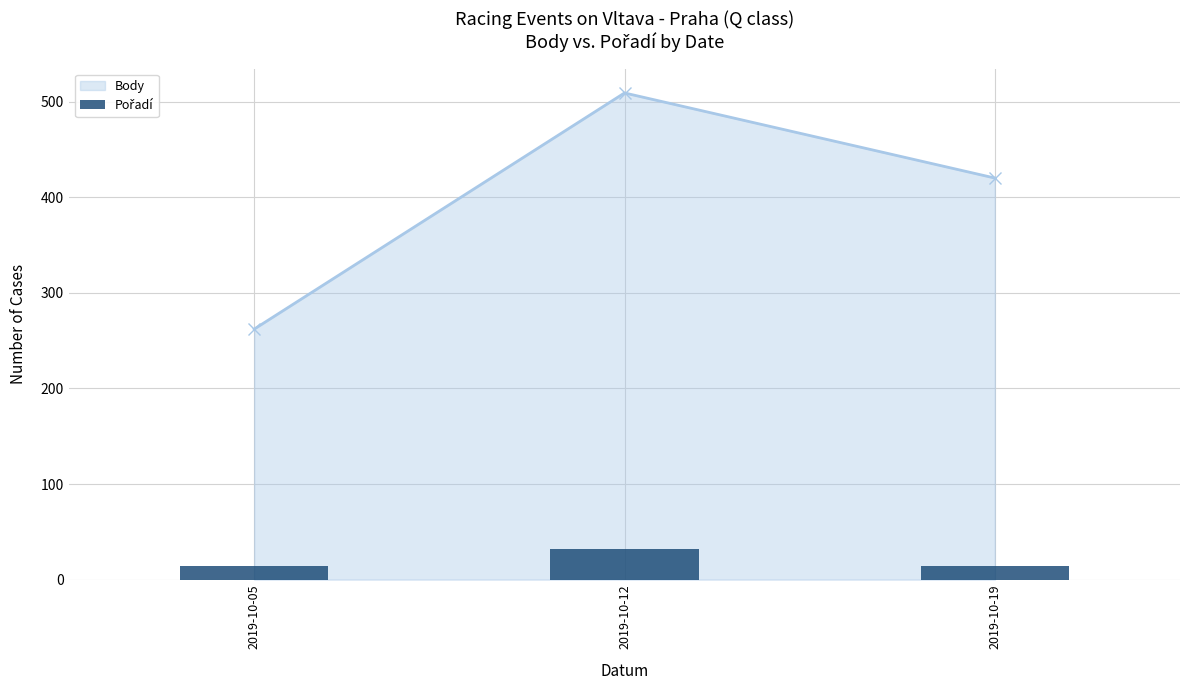

What is the value of the Body point at the 1st from the left?

262